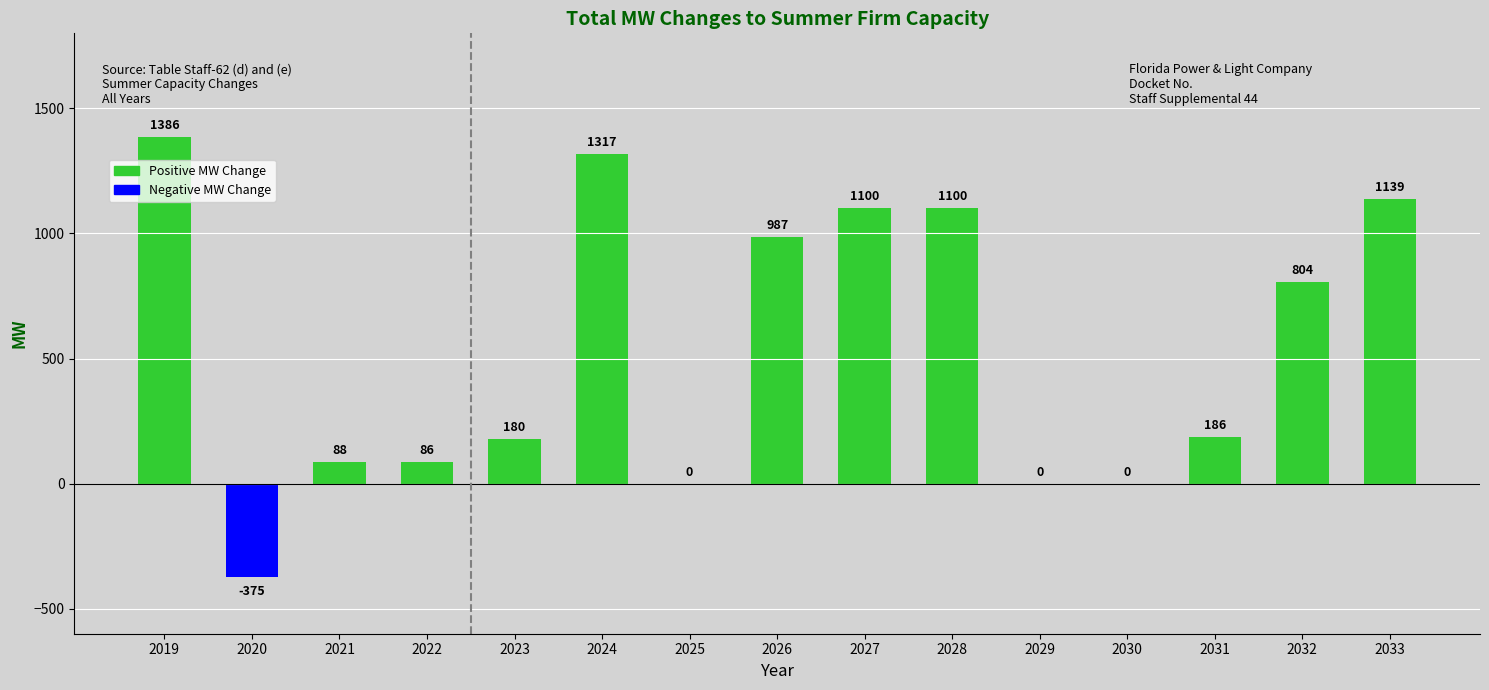

What is the change in value from 2023 to 2026?

+807